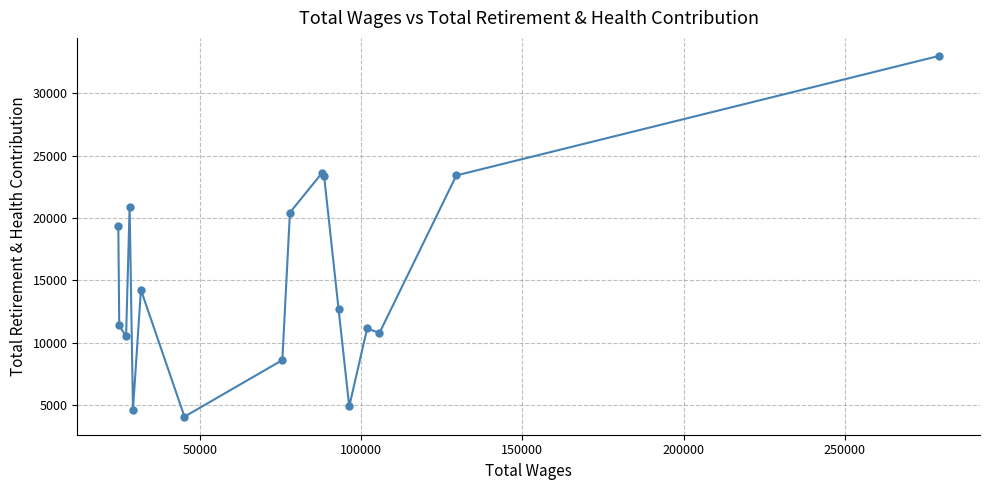

How many values are below 12684?

8